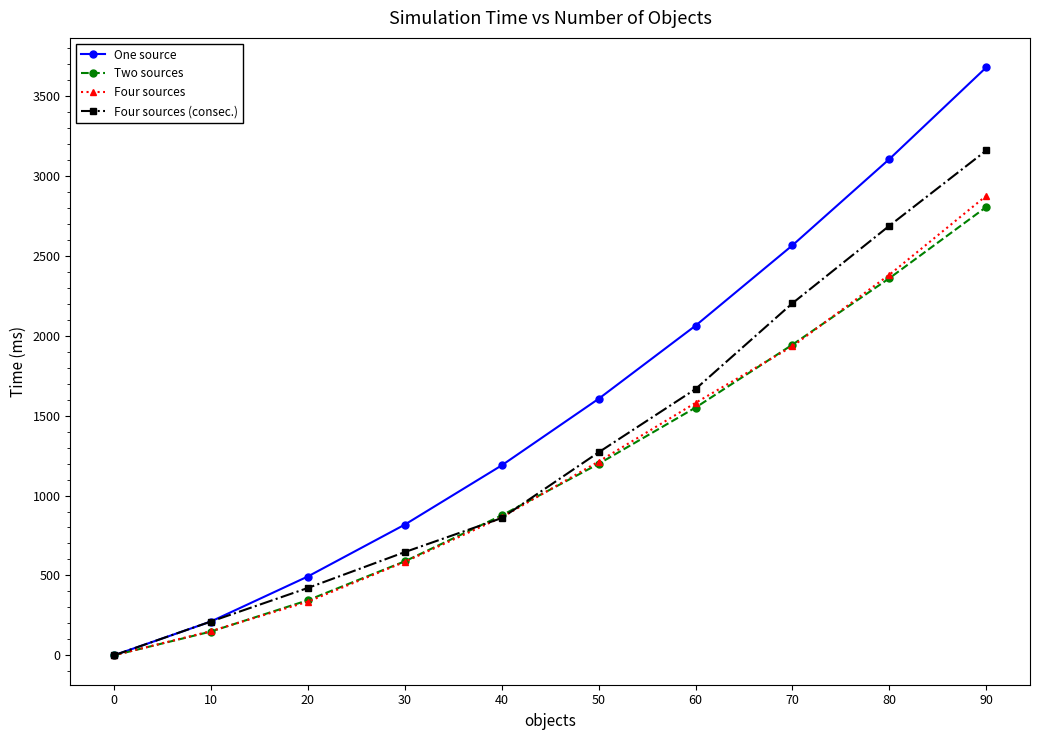

What is the difference between the Four sources values at 30 and 10?

433.5